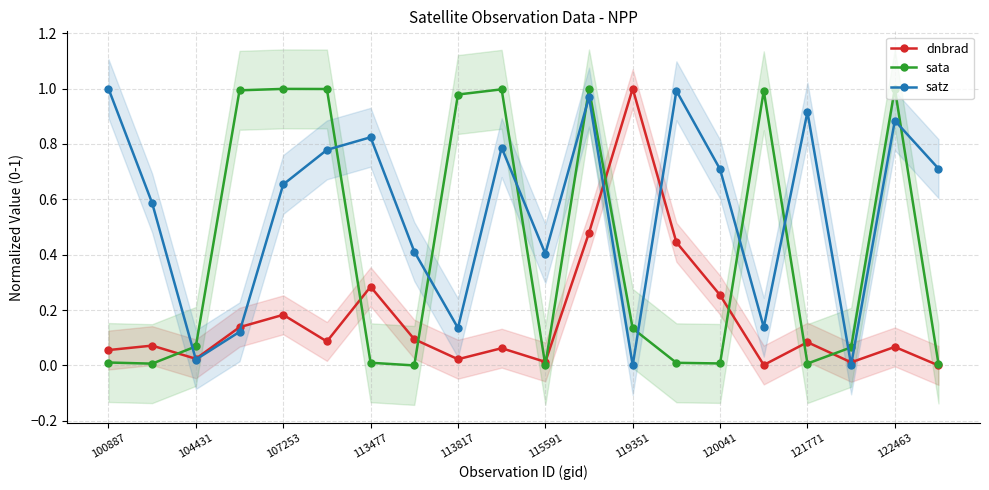

What is the difference between the second highest and second lowest values in the dnbrad series?

0.5